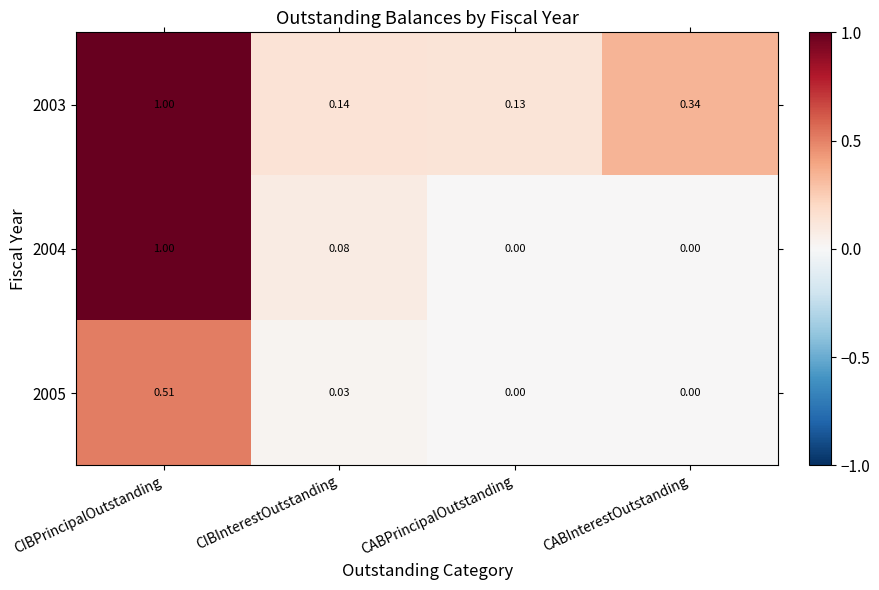

At which category is the sum across all series the highest?

CIBPrincipalOutstanding